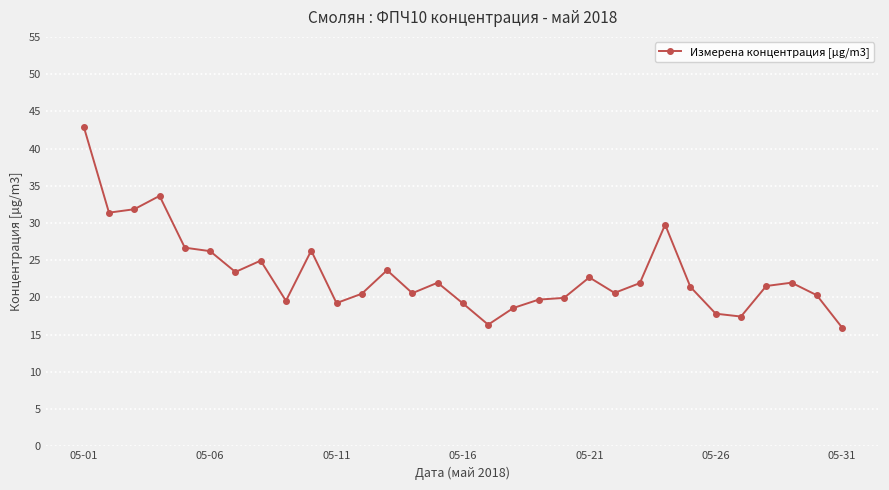

True or false: there are more than 2 points higher than both neighbors.

True